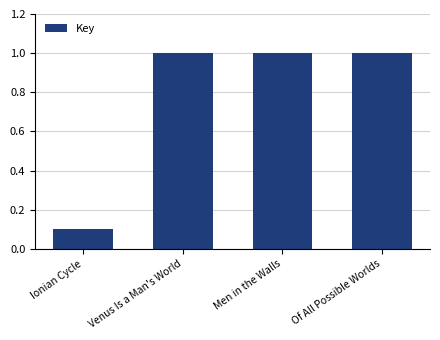

What is the label of the 1st bar from the right?

Of All Possible Worlds